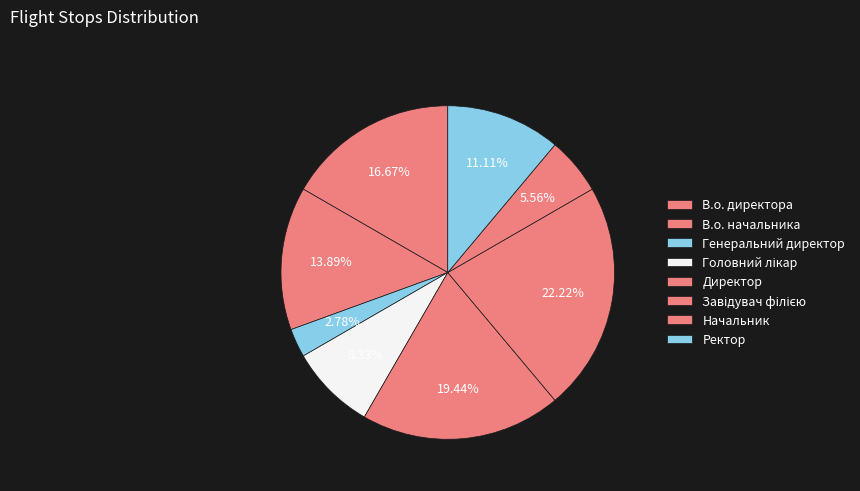

How many slices are in this pie chart?

8